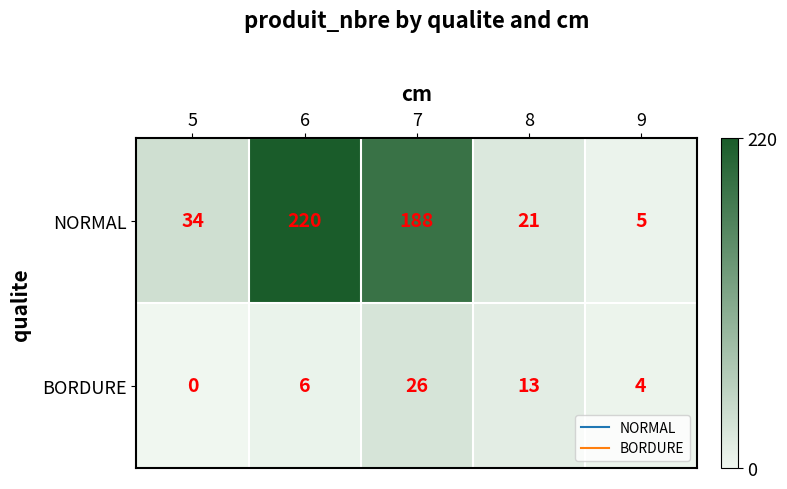

True or false: NORMAL has a value of 34 at 5.

True